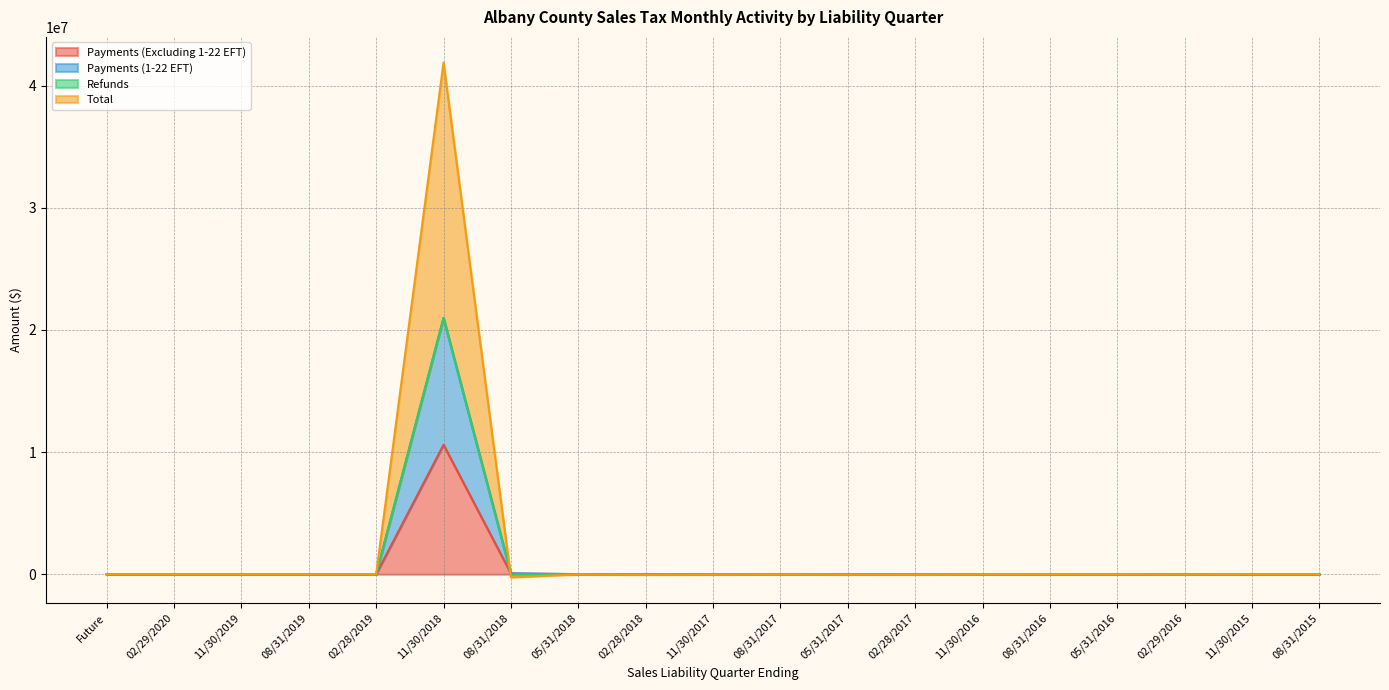

How many times do Total and Payments (1-22 EFT) cross each other?

2